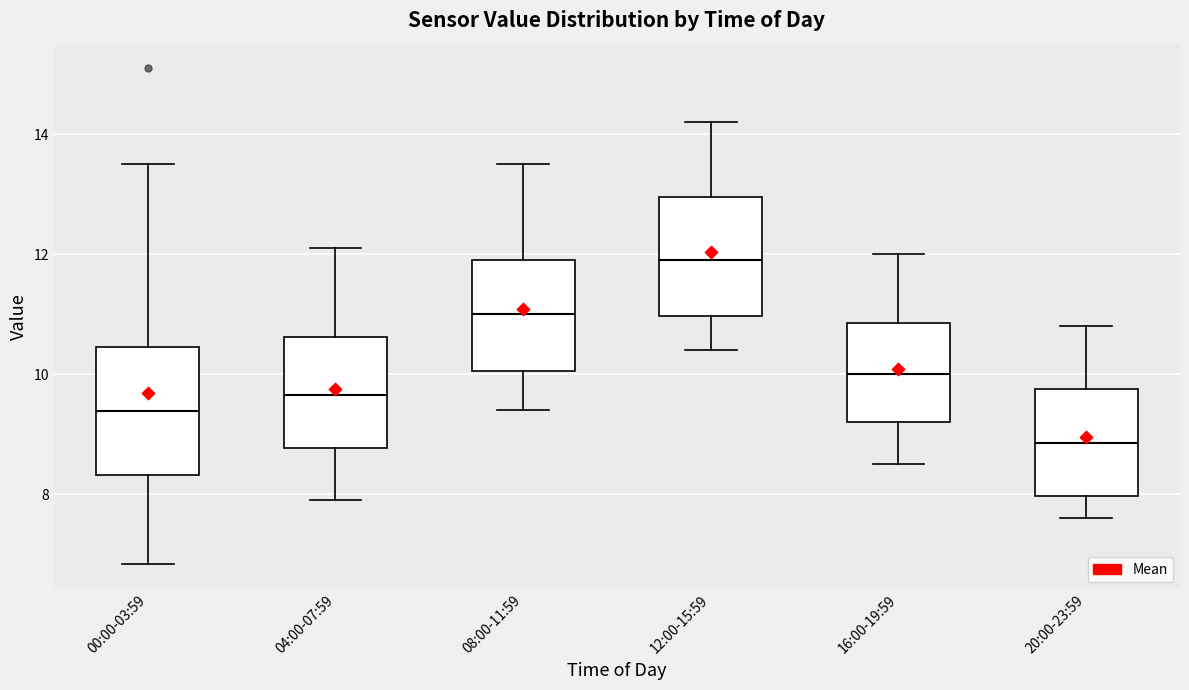

Where is the upper edge of the box for 12:00-15:59 on the y-axis? The values are not printed on the chart, so give them approximately, as read against the axis.

13.0